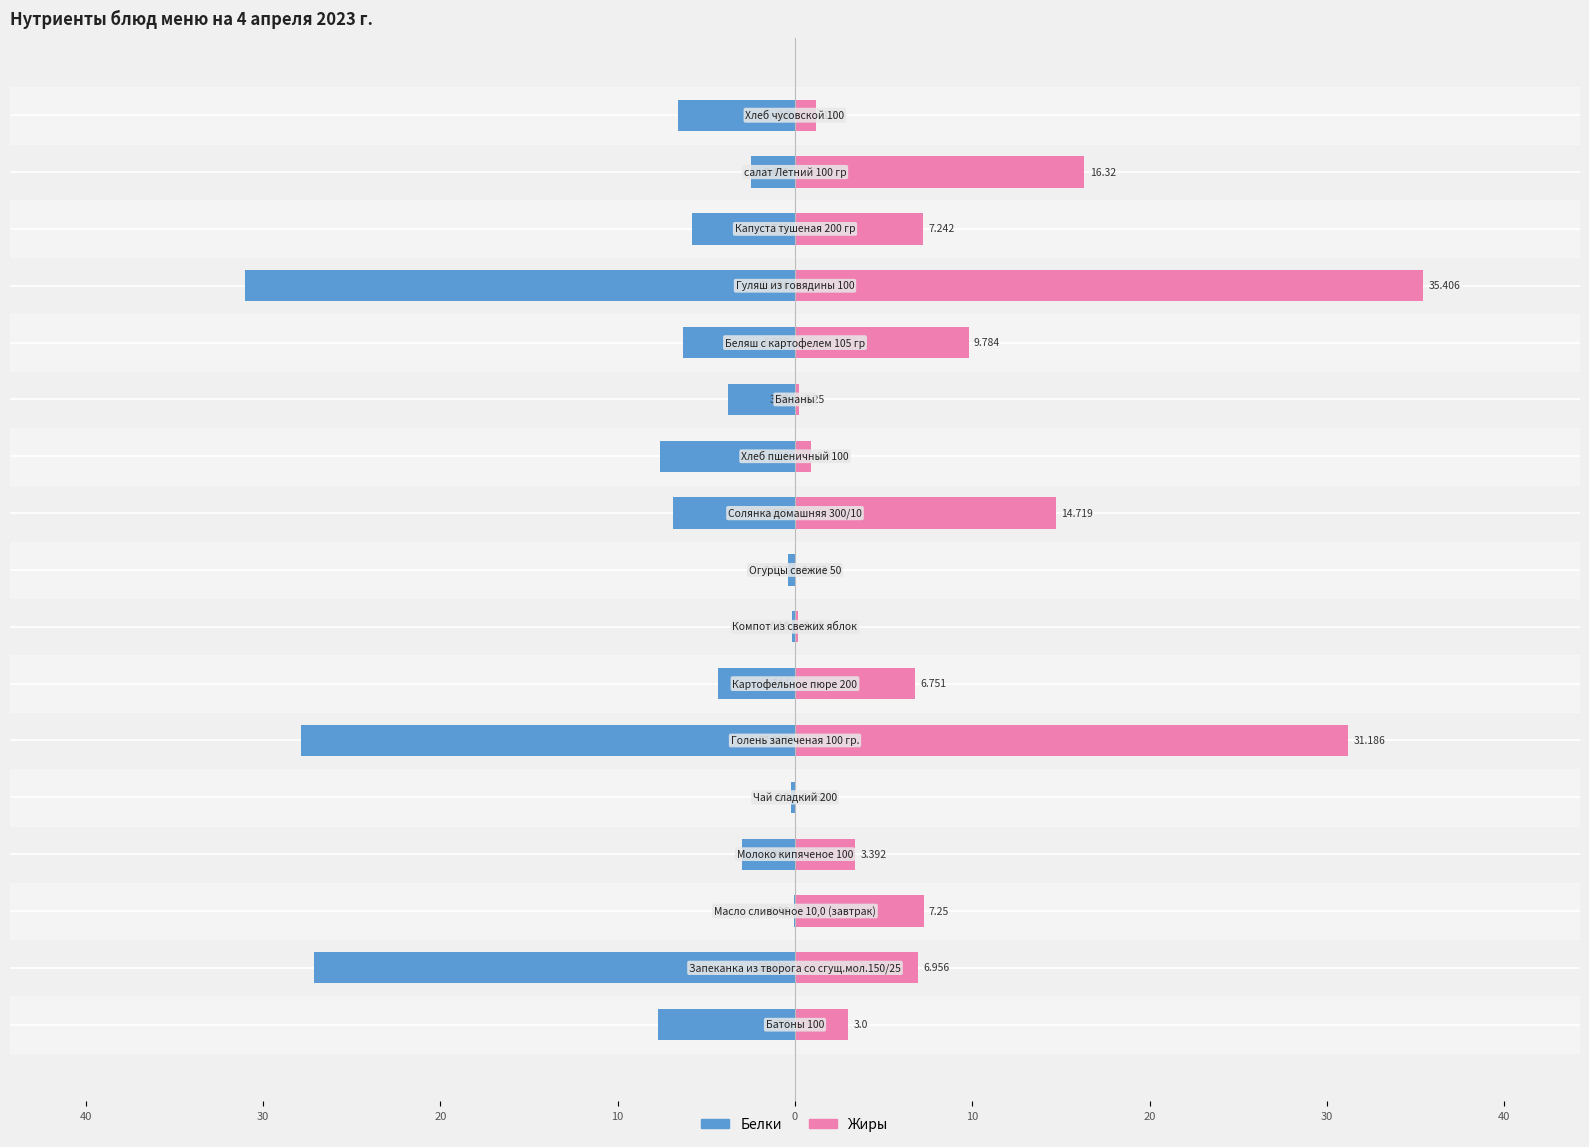

Is the value of Жиры at 0 greater than the value of Белки at 50?

Yes